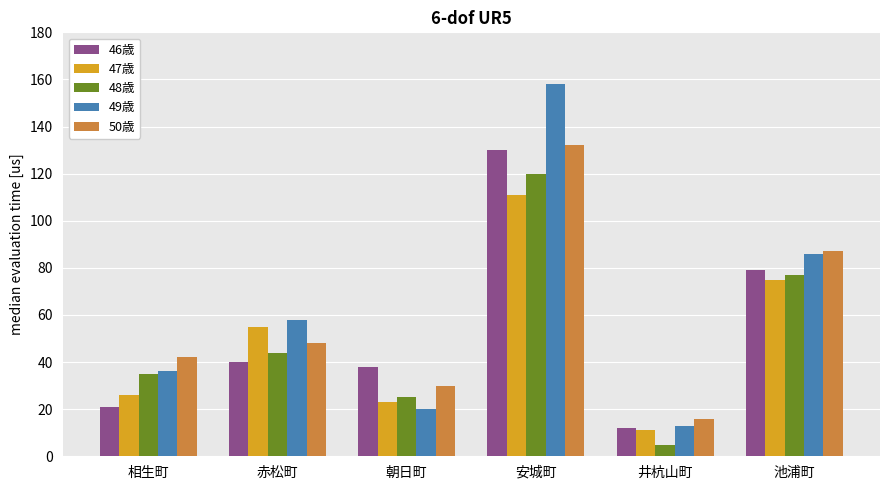

True or false: 46歳 has a value of 130 at 安城町.

True